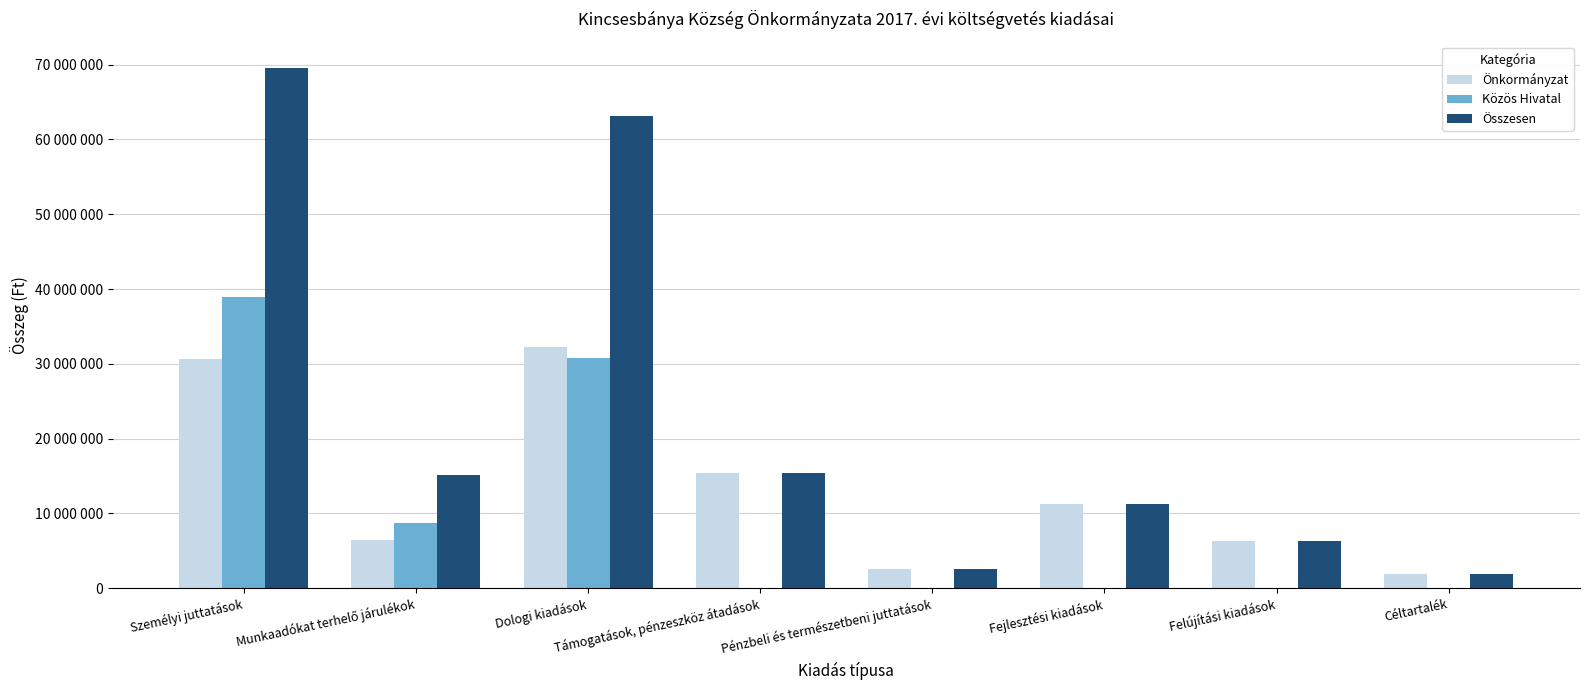

Between Dologi kiadások and Fejlesztési kiadások, which is larger?

Dologi kiadások